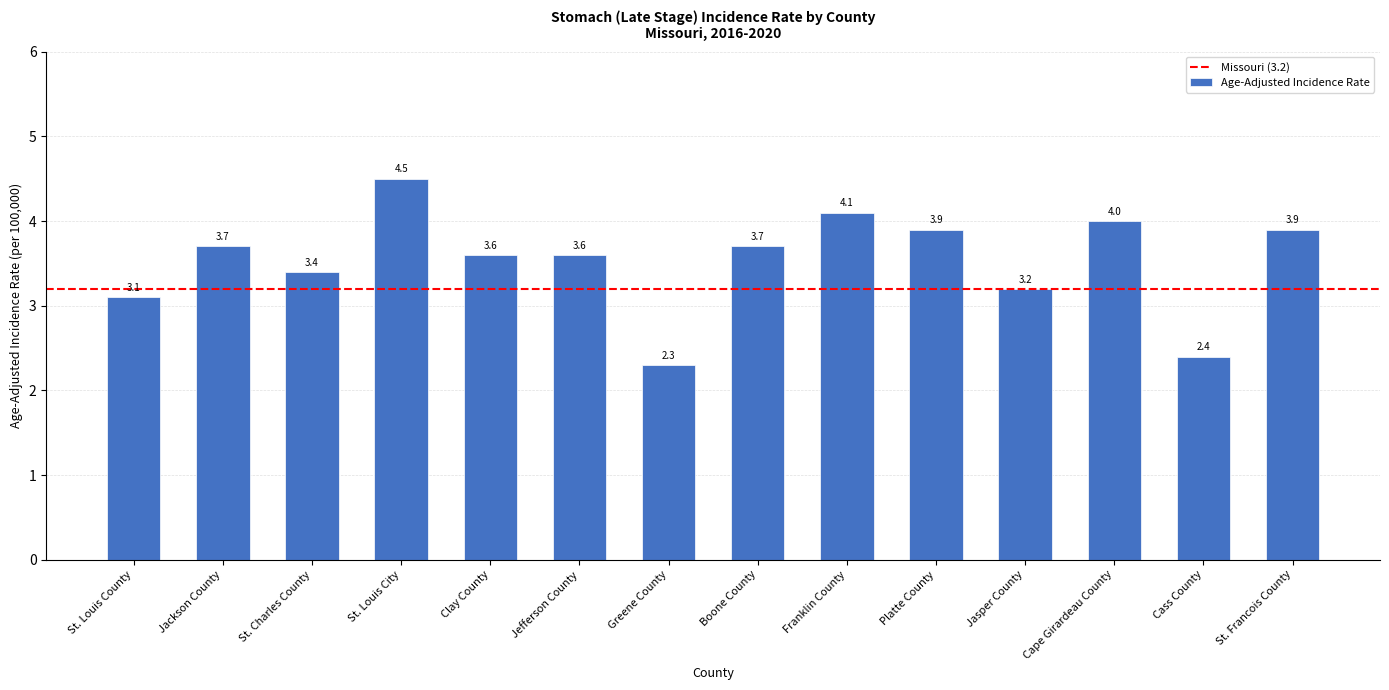

Does the chart contain stacked bars?

No